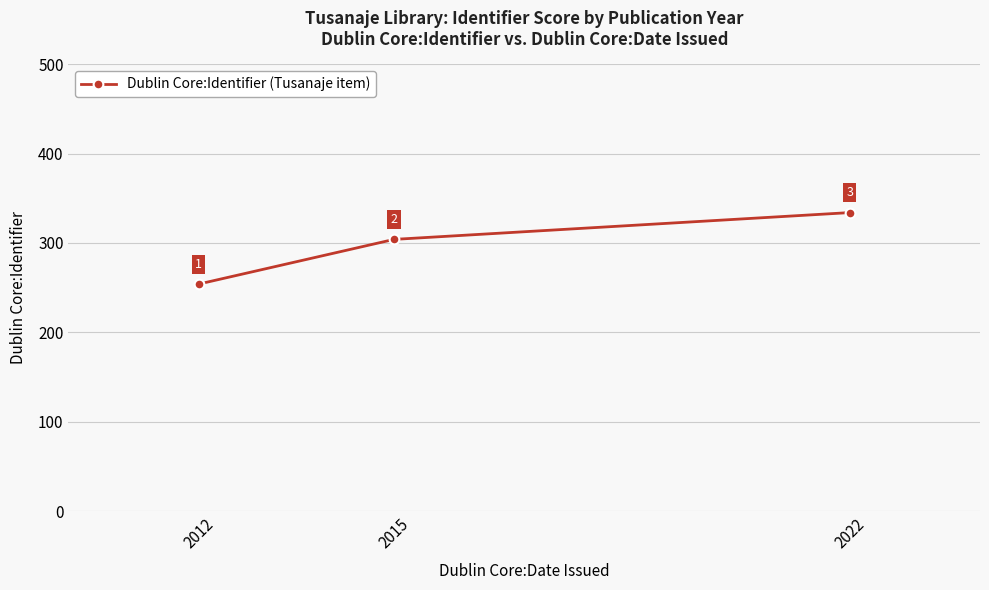

Approximately how many times larger is the value at 2022 compared to 2015?

1.1